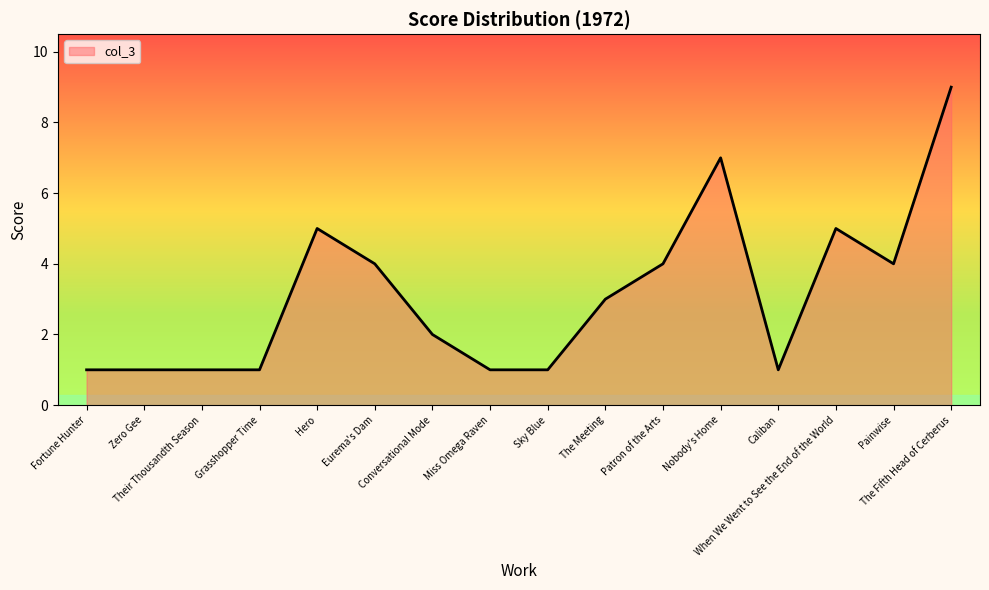

What is the difference between the maximum and minimum values?

8